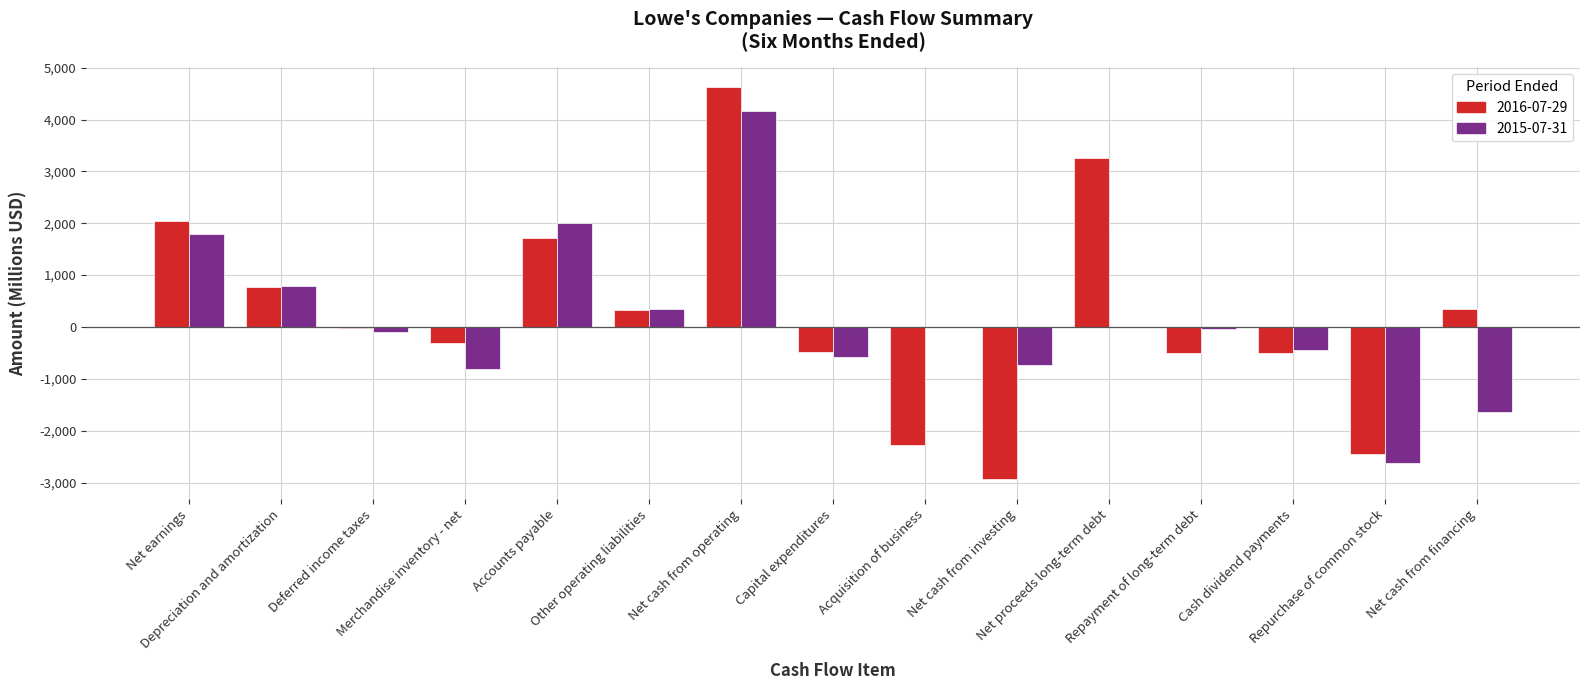

Rank the categories by 2015-07-31 value from lowest to highest.

Repurchase of common stock, Net cash from financing, Merchandise inventory - net, Net cash from investing, Capital expenditures, Cash dividend payments, Deferred income taxes, Repayment of long-term debt, Acquisition of business, Net proceeds long-term debt, Other operating liabilities, Depreciation and amortization, Net earnings, Accounts payable, Net cash from operating